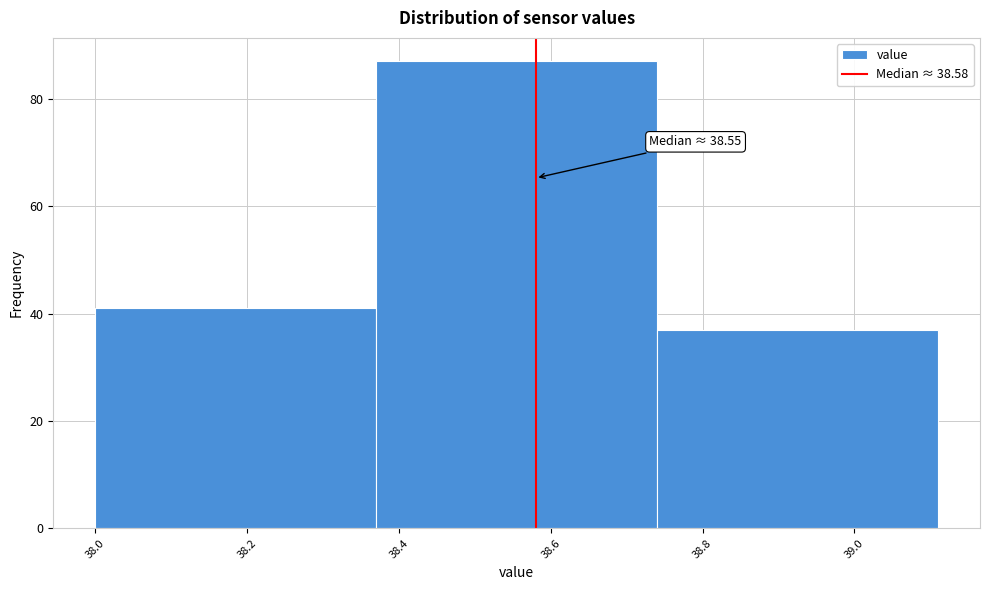

Over which range of the x-axis is the bar tallest?

38.37 to 38.74